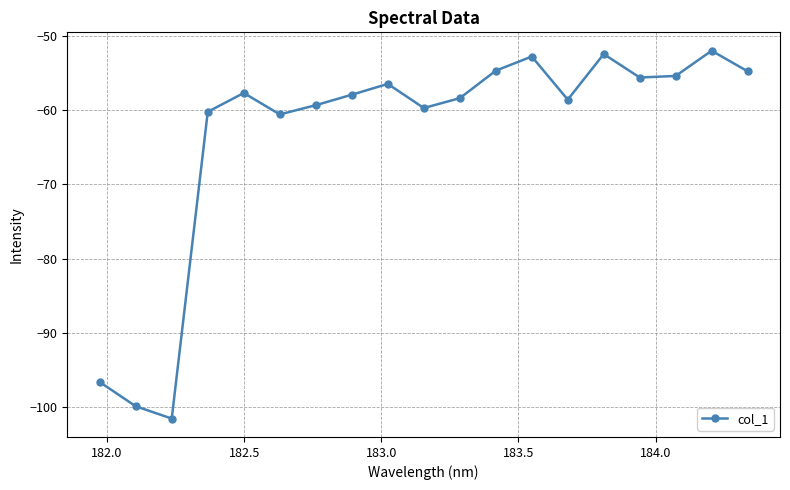

What is the value of the 12th point from the left?

-54.7